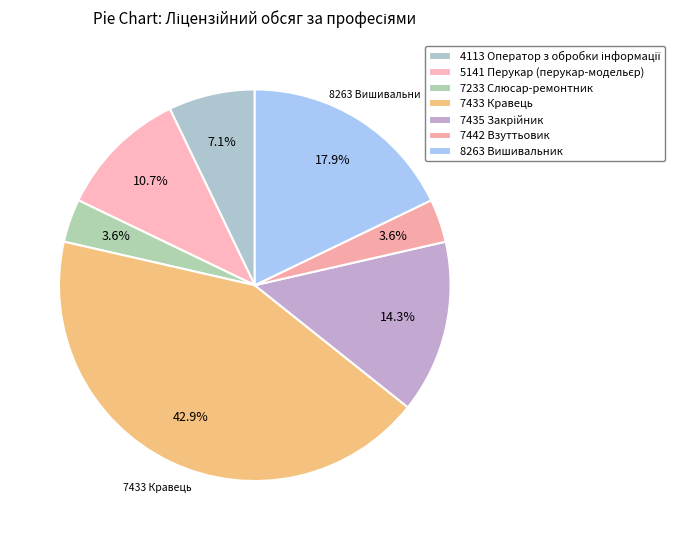

Count the number of slices in the pie.

7